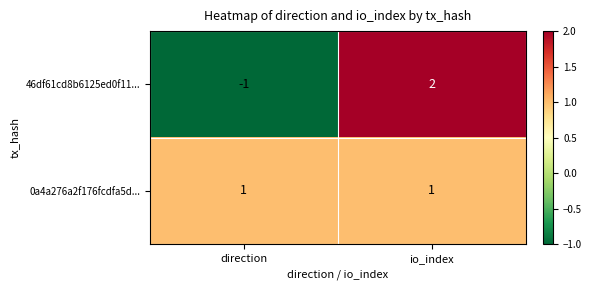

Reading left to right, transcribe all the data shown in this chart.

46df61cd8b6125ed0f11...: direction=-1	io_index=2
0a4a276a2f176fcdfa5d...: direction=1	io_index=1